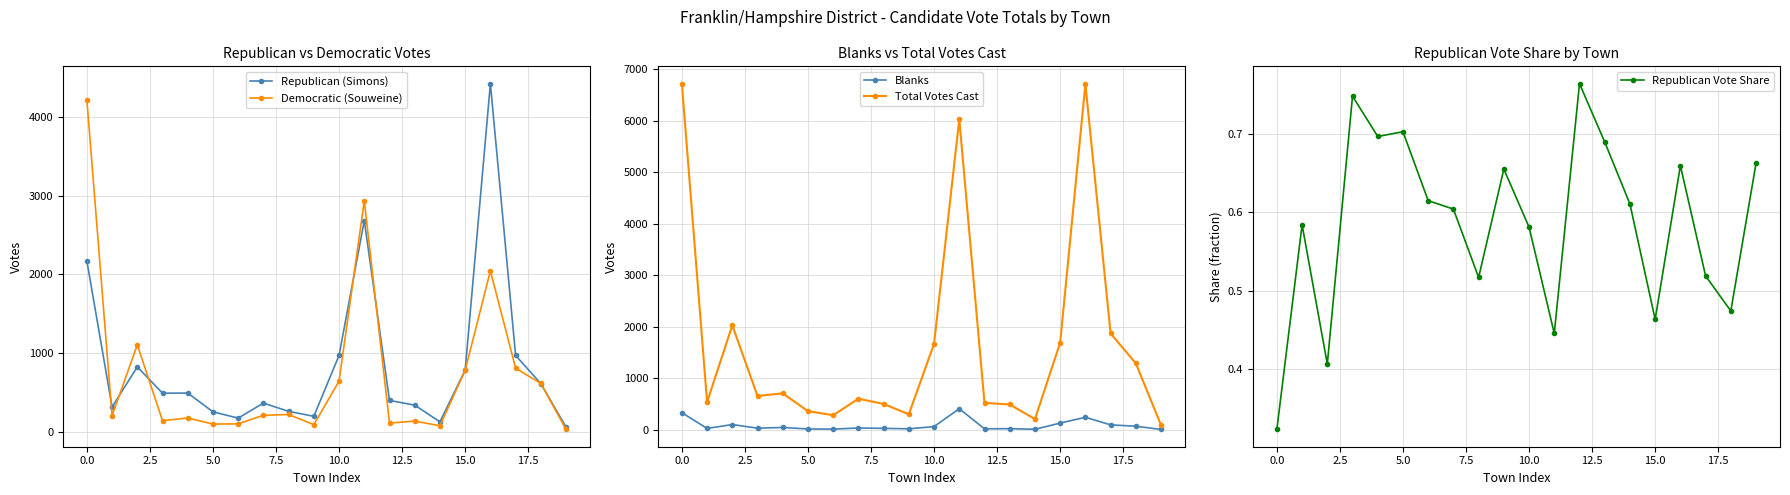

How many data points in Republican (Simons) are above 488?

9